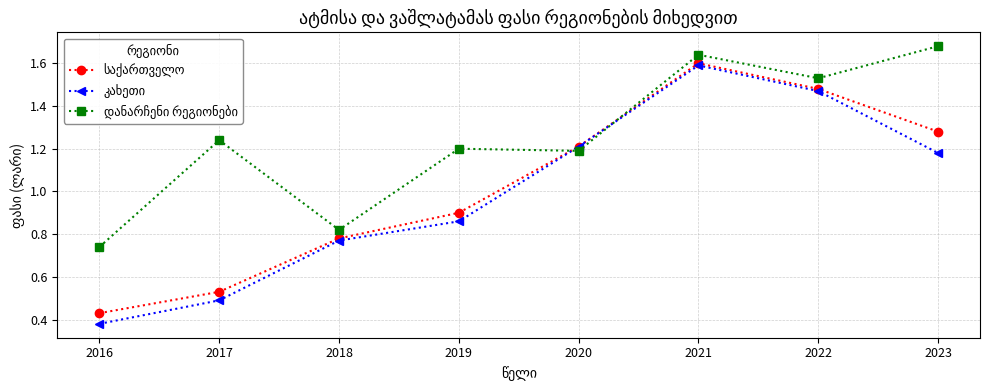

Which label corresponds to the largest value in the chart?

2023